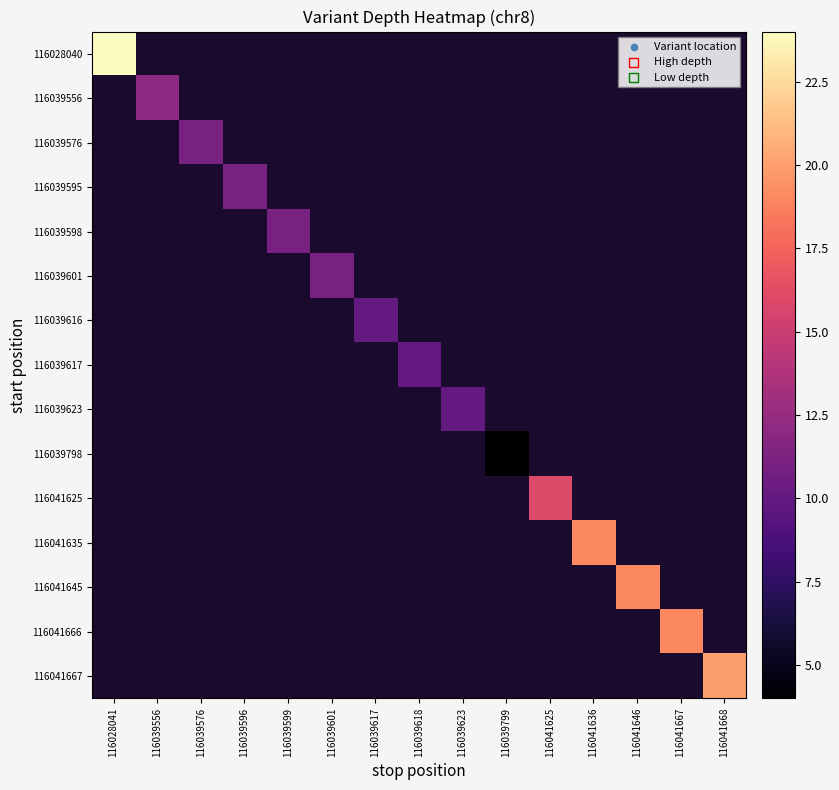

At how many categories does at least one series exceed 18?

5